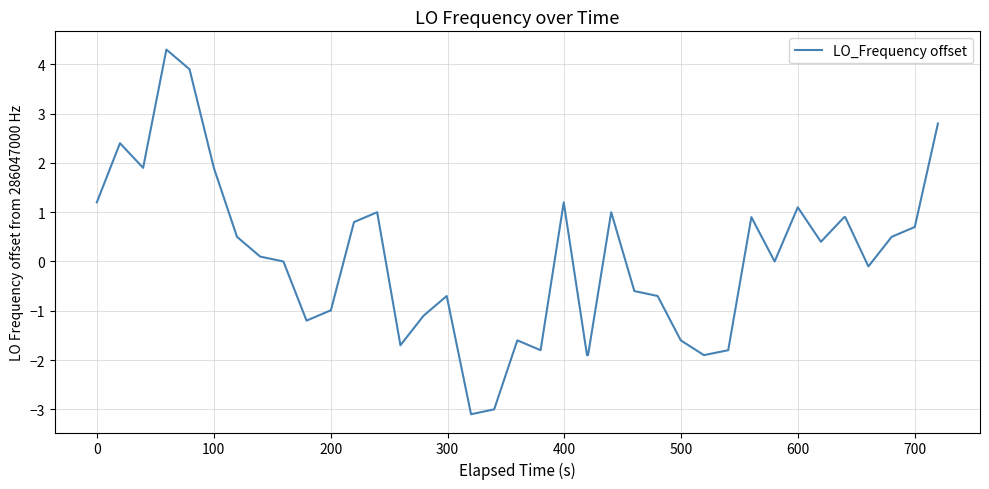

What is the greatest value displayed?

4.3